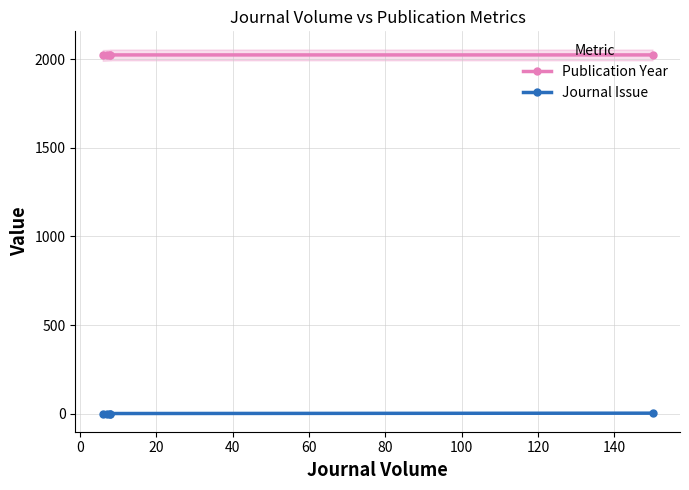

Between 40 and 60, which series saw the biggest shift?

Journal Issue